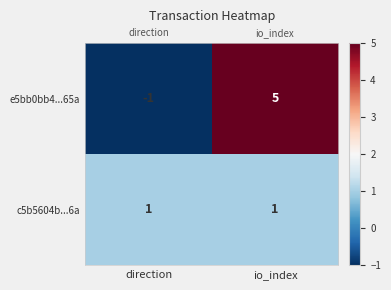

Which series has the largest range (max minus min)?

e5bb0bb4...65a